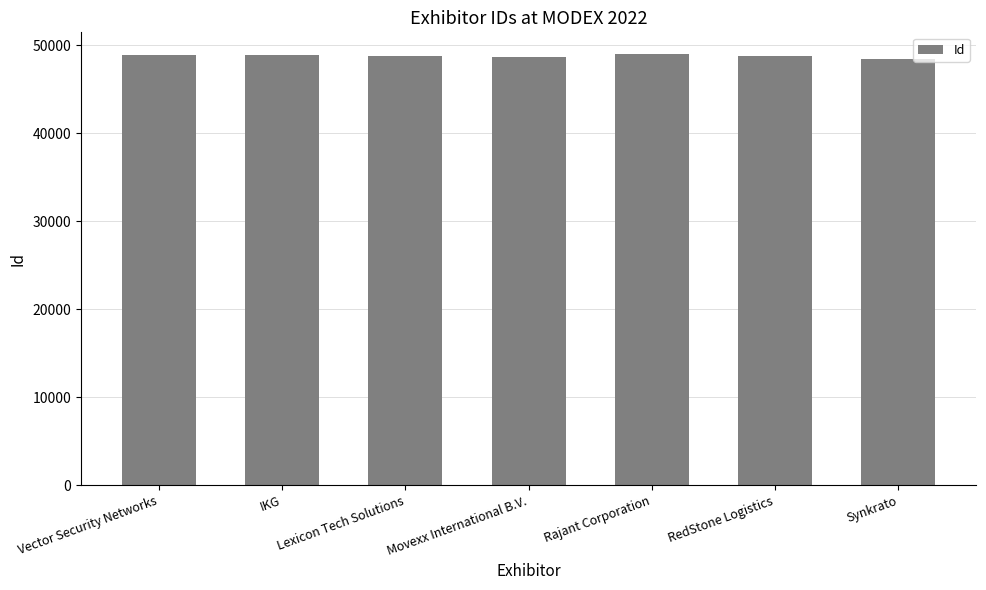

What is the minimum value shown in the chart?

48482